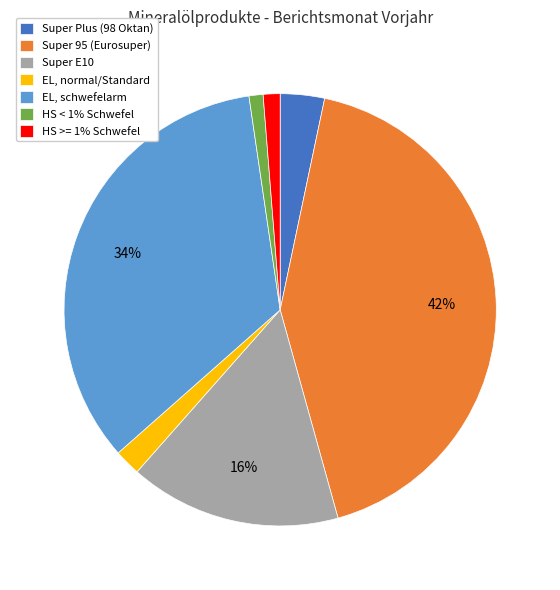

Does Super 95 (Eurosuper) represent more than half of the total?

No